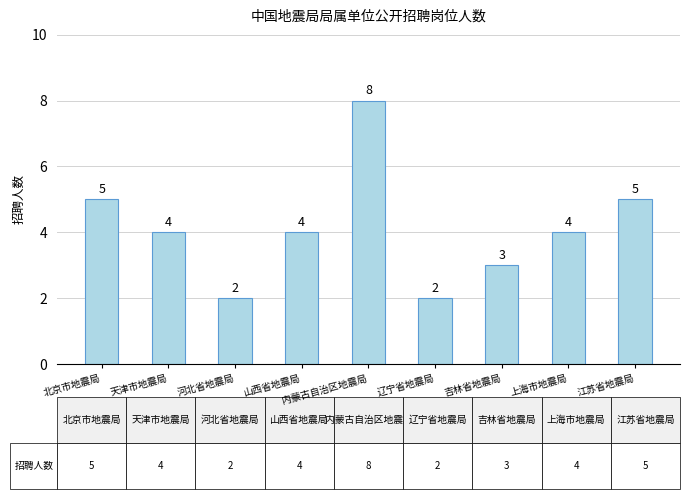

How many bars are there in total?

9